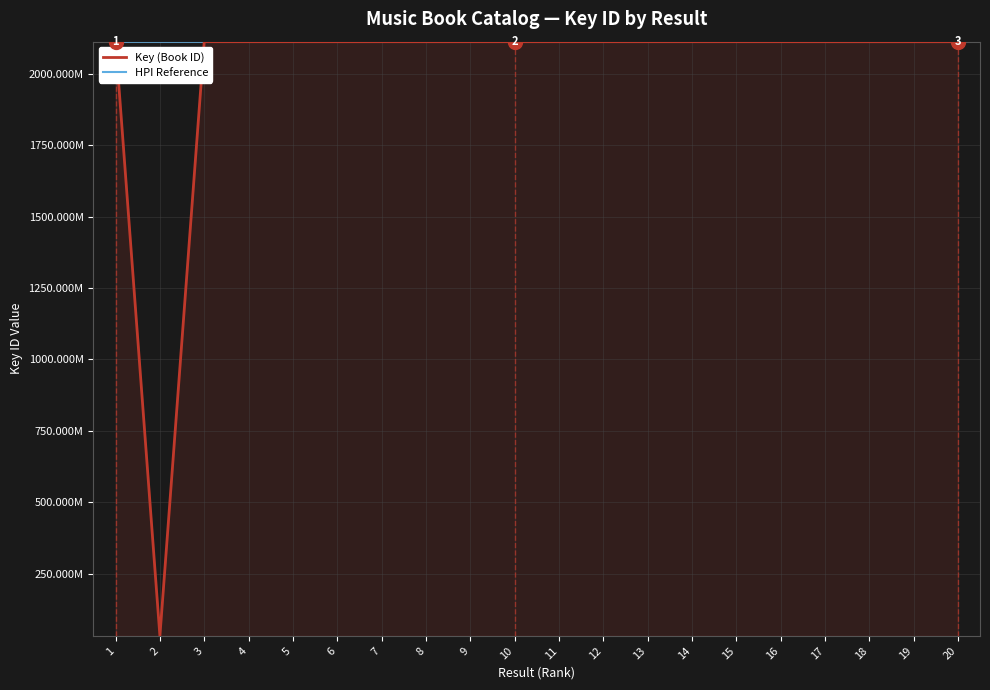

The value of Key (Book ID) at 19 is 1197280897. True or false?

False